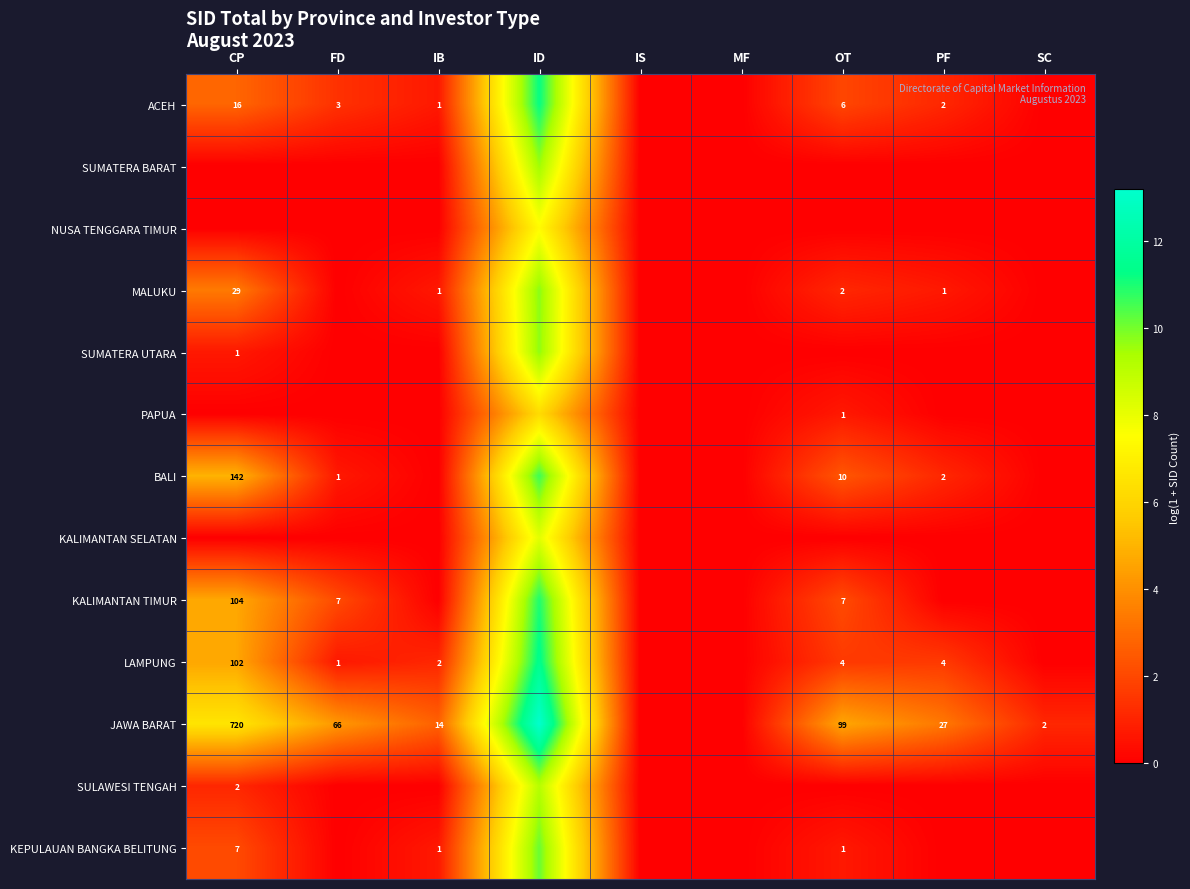

Count the number of data series in this chart.

13